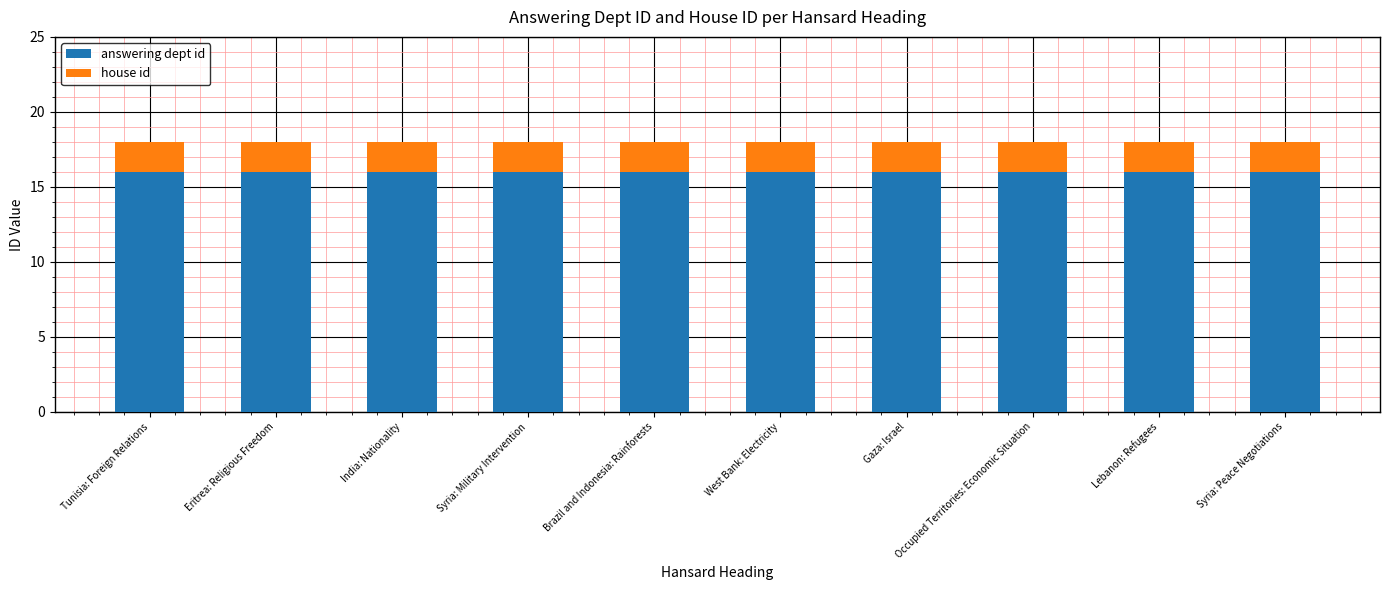

What is the approximate value of answering dept id at Tunisia: Foreign Relations?

16